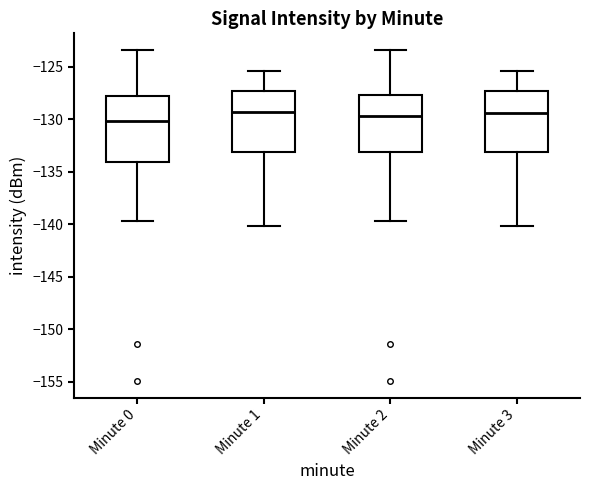

Where does the median line of the box for Minute 2 sit on the y-axis? The values are not printed on the chart, so give them approximately, as read against the axis.

-129.5